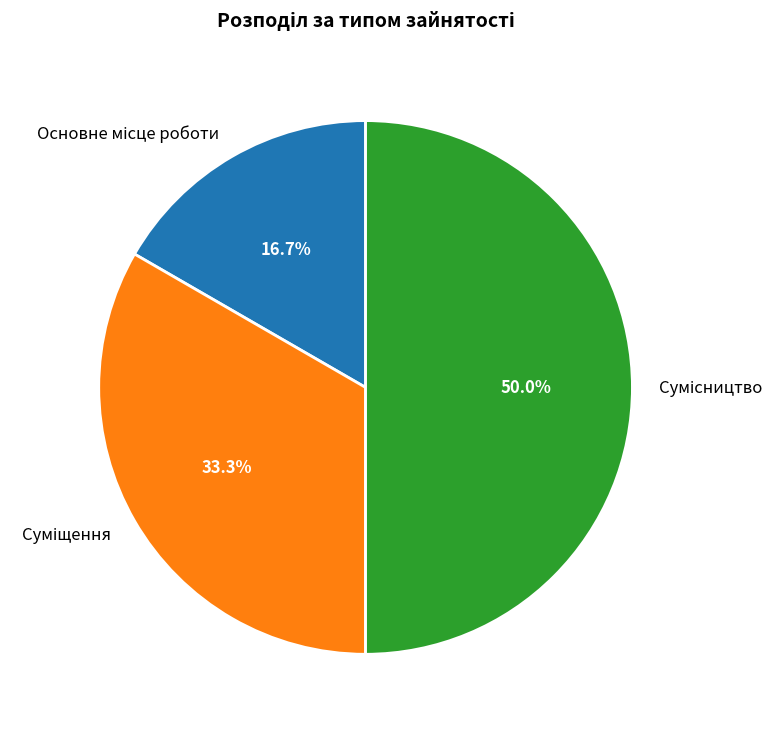

How many slices are in this pie chart?

3